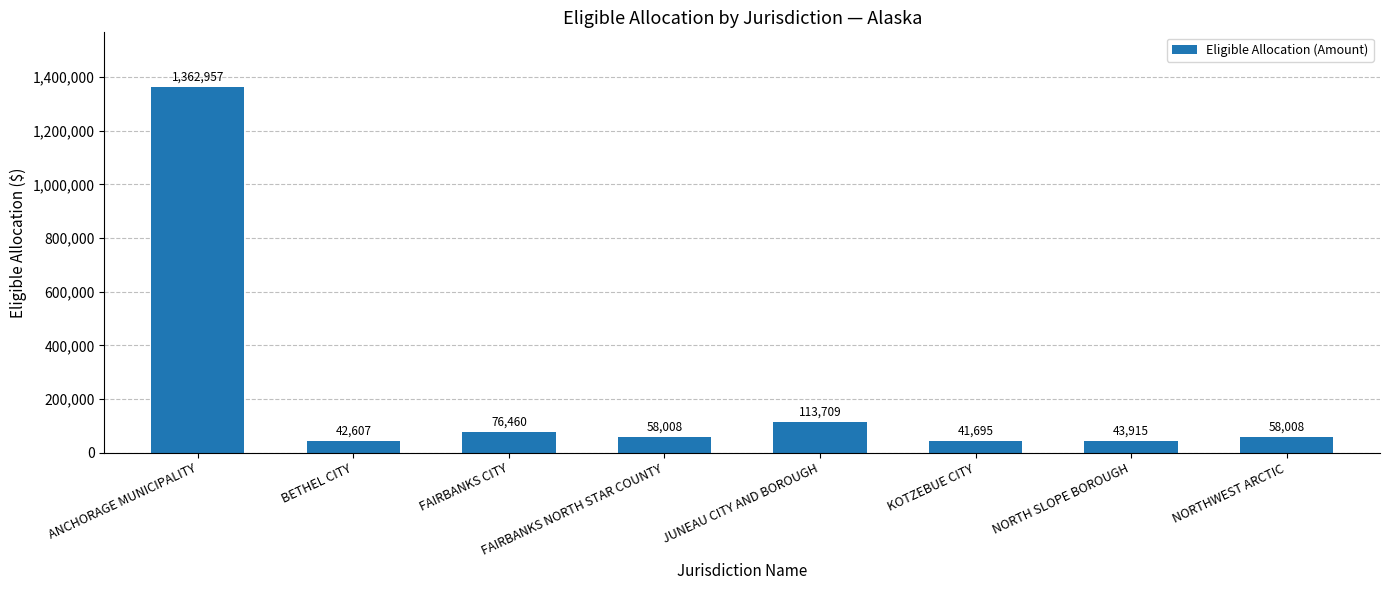

Which label corresponds to the smallest value in the chart?

KOTZEBUE CITY